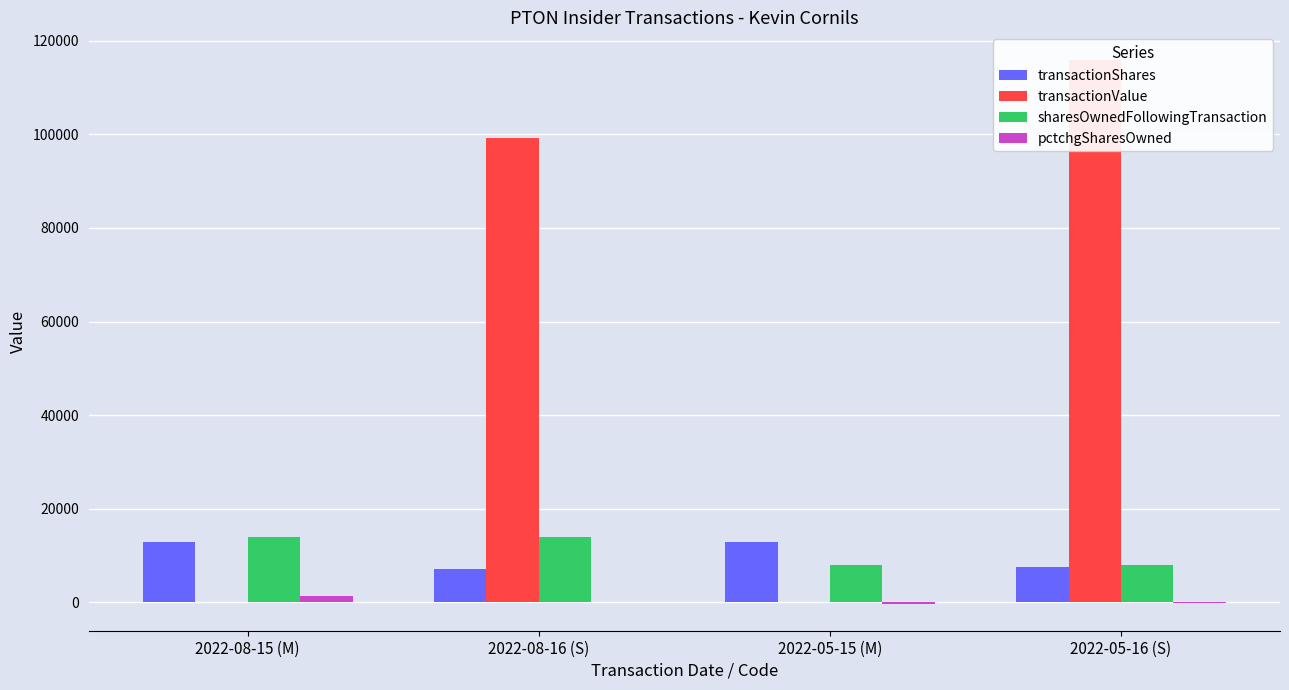

The pctchgSharesOwned series shows -15 at 2022-08-16 (S). True or false?

False